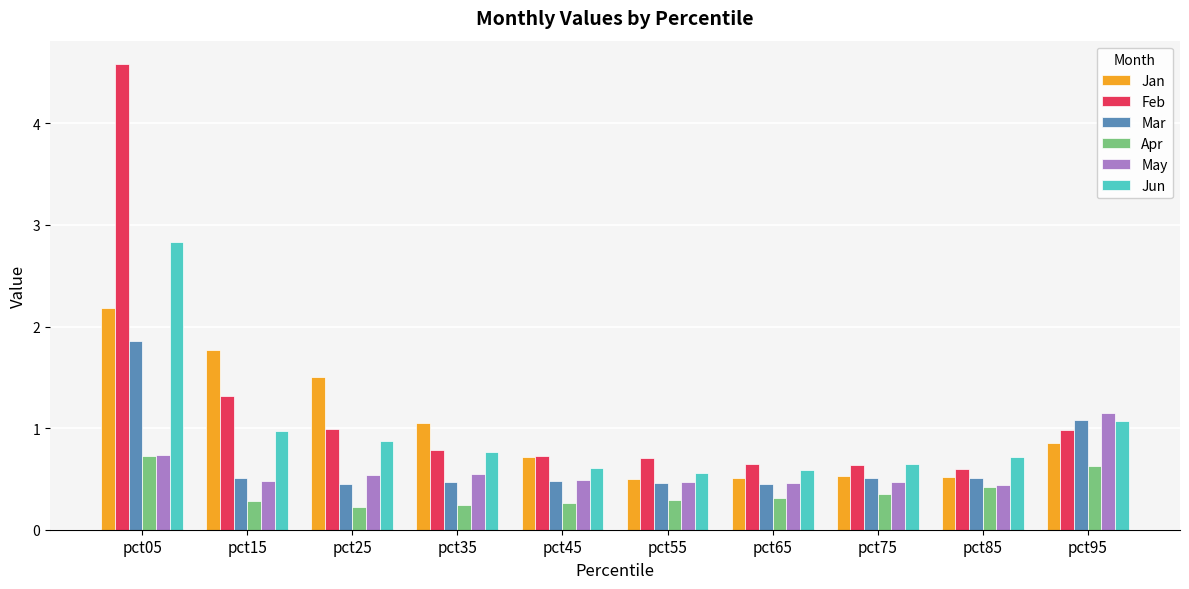

Is the value of Feb at pct85 greater than the value of May at pct25?

Yes